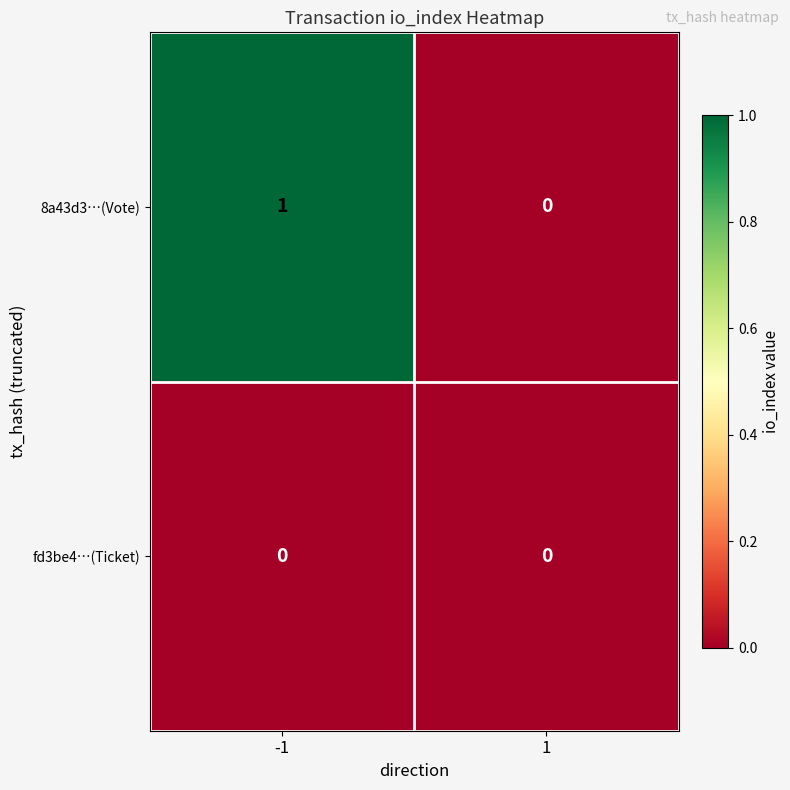

Is the value of 8a43d3…(Vote) at -1 greater than the value of fd3be4…(Ticket) at -1?

Yes